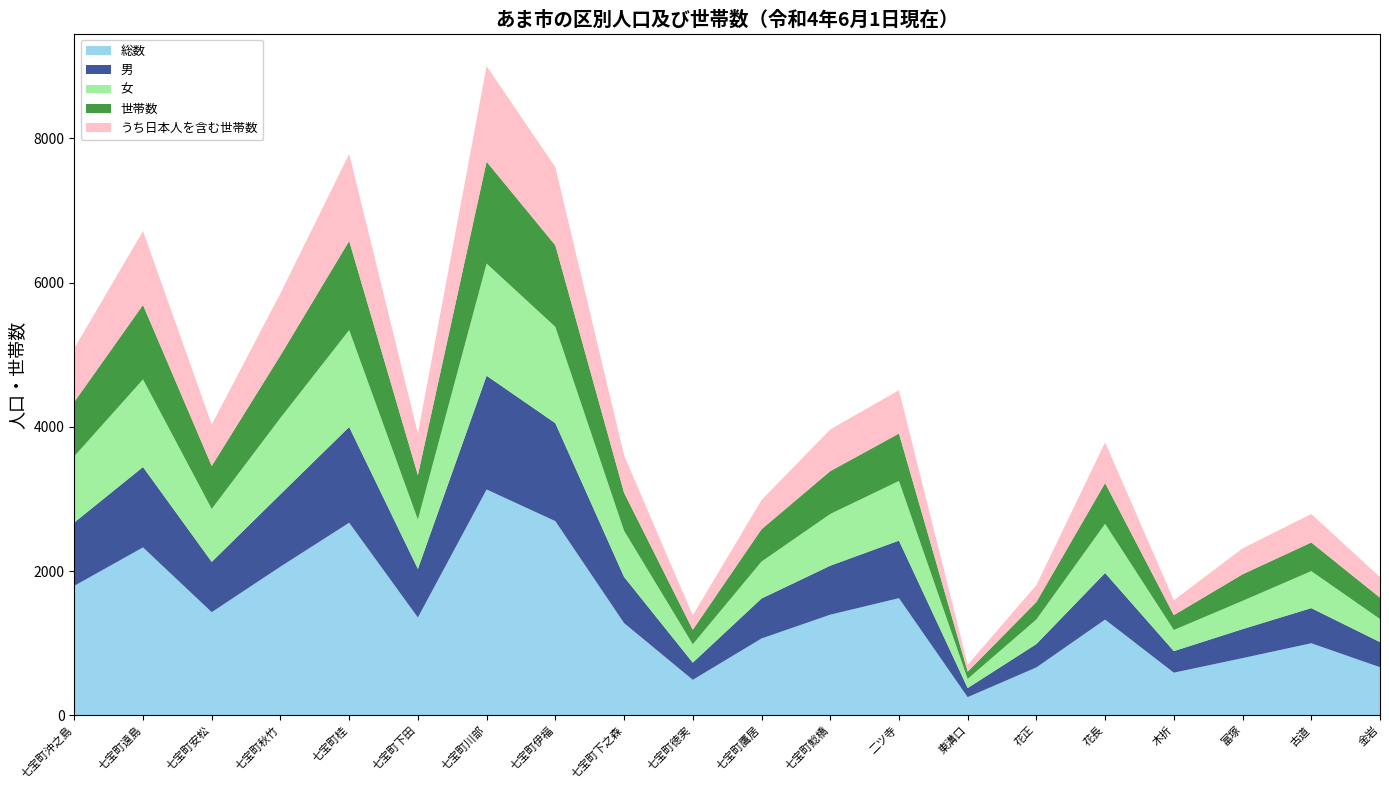

Reading left to right, transcribe all the data shown in this chart.

総数: 1796	2329	1431	2062	2671	1357	3132	2693	1280	493	1066	1396	1625	253	665	1328	592	794	1000	668
男: 878	1114	697	1003	1327	673	1577	1358	640	238	554	679	798	126	324	646	299	402	487	348
女: 918	1215	734	1059	1344	684	1555	1335	640	255	512	717	827	127	341	682	293	392	513	320
世帯数: 754	1032	596	866	1235	617	1412	1131	527	201	448	594	657	100	242	565	206	368	397	296
うち日本人を含む世帯数: 743	1025	573	861	1206	577	1325	1083	518	199	405	578	601	97	234	564	206	359	395	285